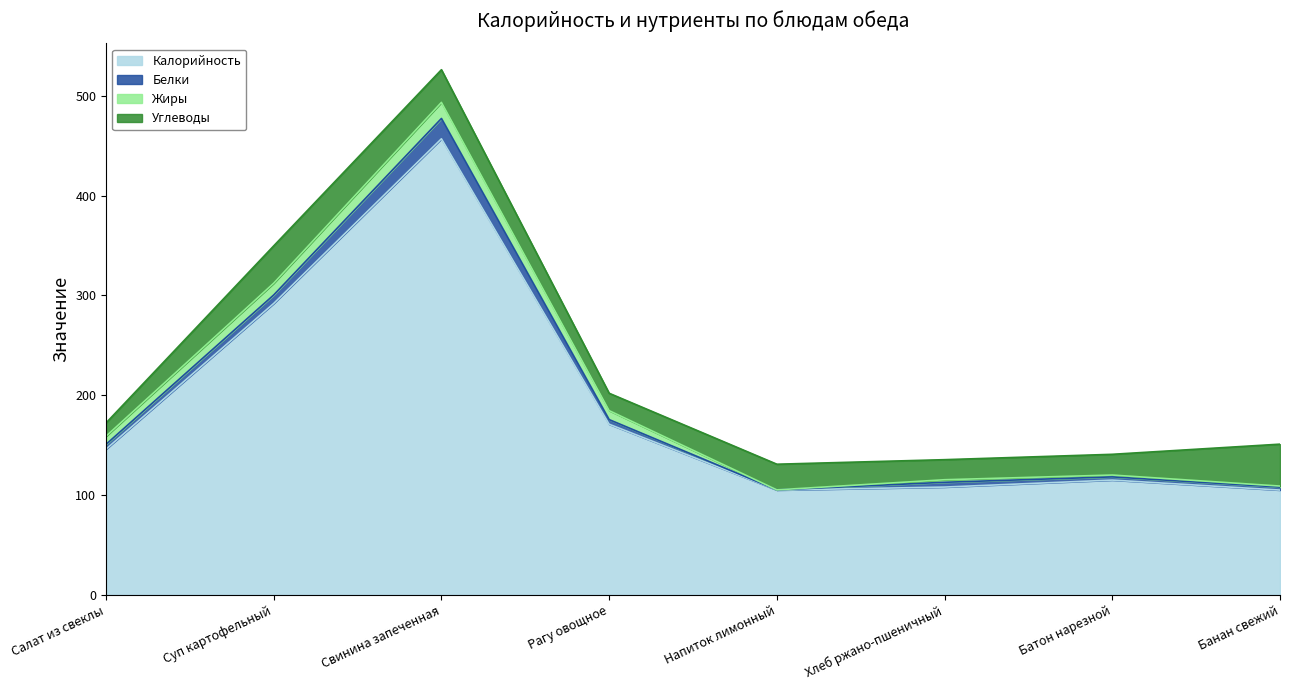

Is the value of Калорийность at Батон нарезной greater than the value of Углеводы at Напиток лимонный?

Yes